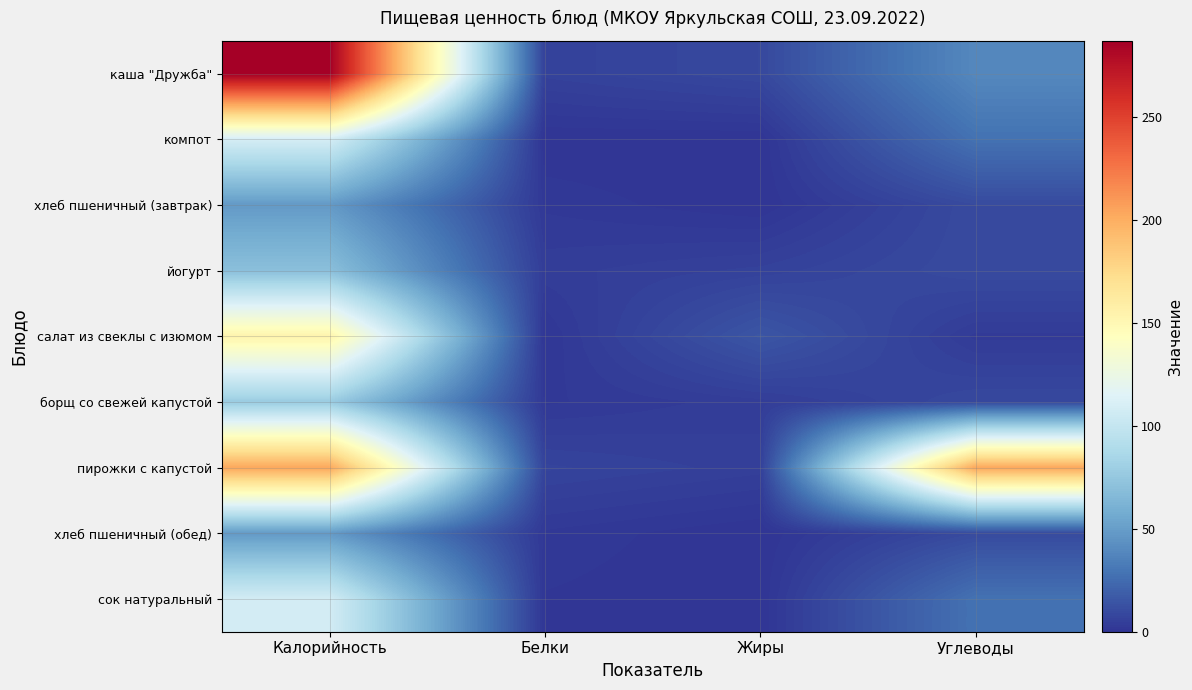

List the series in order of their peak value, lowest first.

хлеб пшеничный (завтрак), хлеб пшеничный (обед), йогурт, борщ со свежей капустой, сок натуральный, компот, салат из свеклы с изюмом, пирожки с капустой, каша "Дружба"